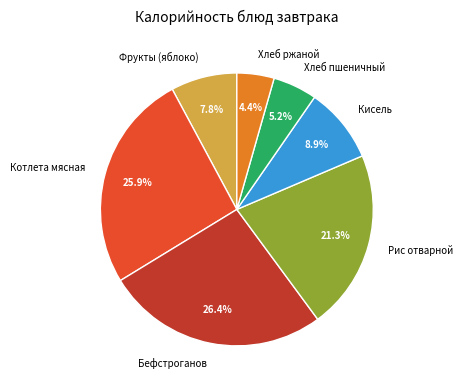

What percentage is the Котлета мясная slice, to the nearest percent?

26%